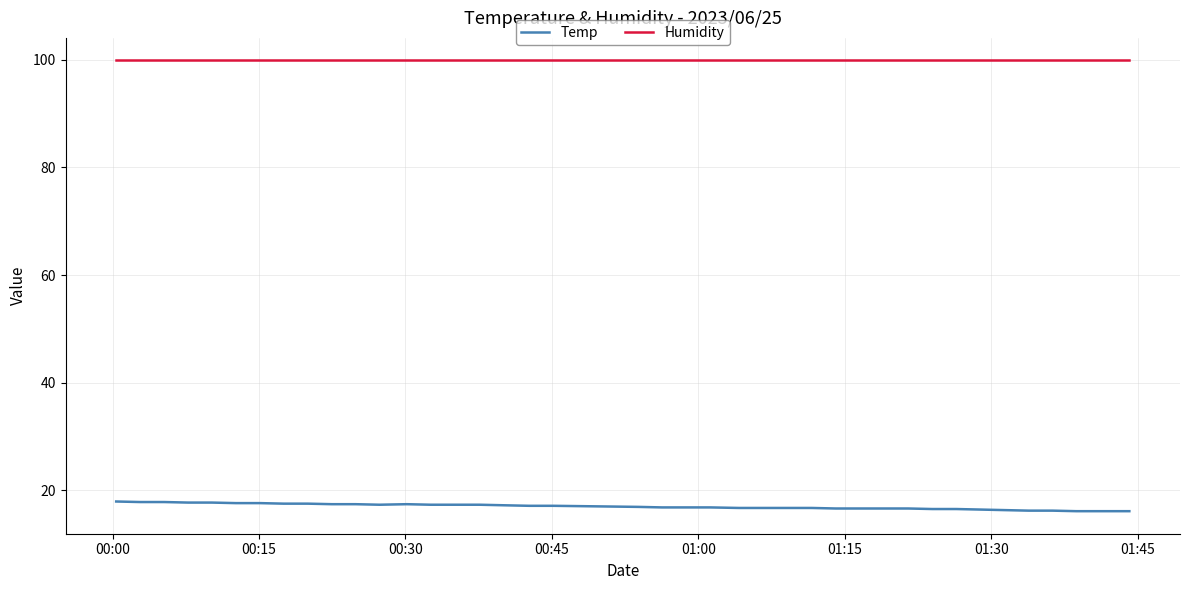

At how many categories does at least one series exceed 50?

40